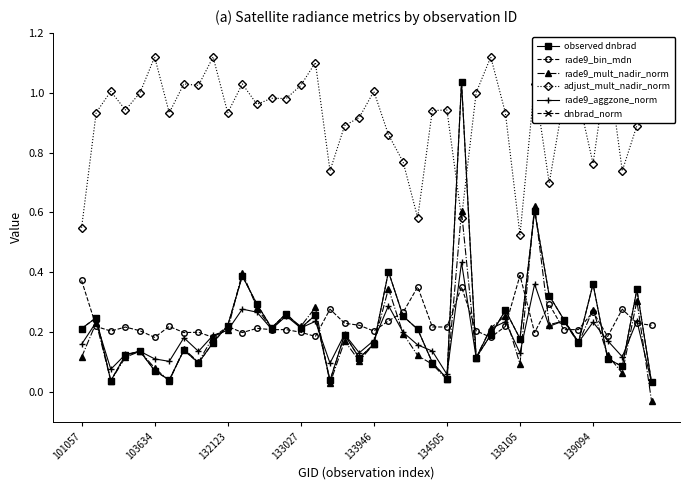

How many lines are shown in the chart?

6